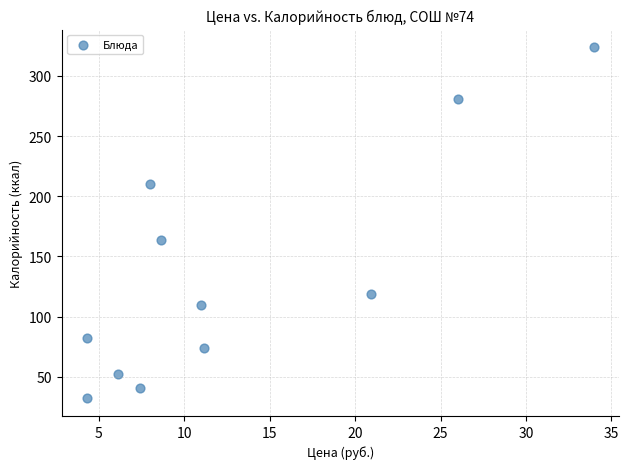

What is the average Y value?

135